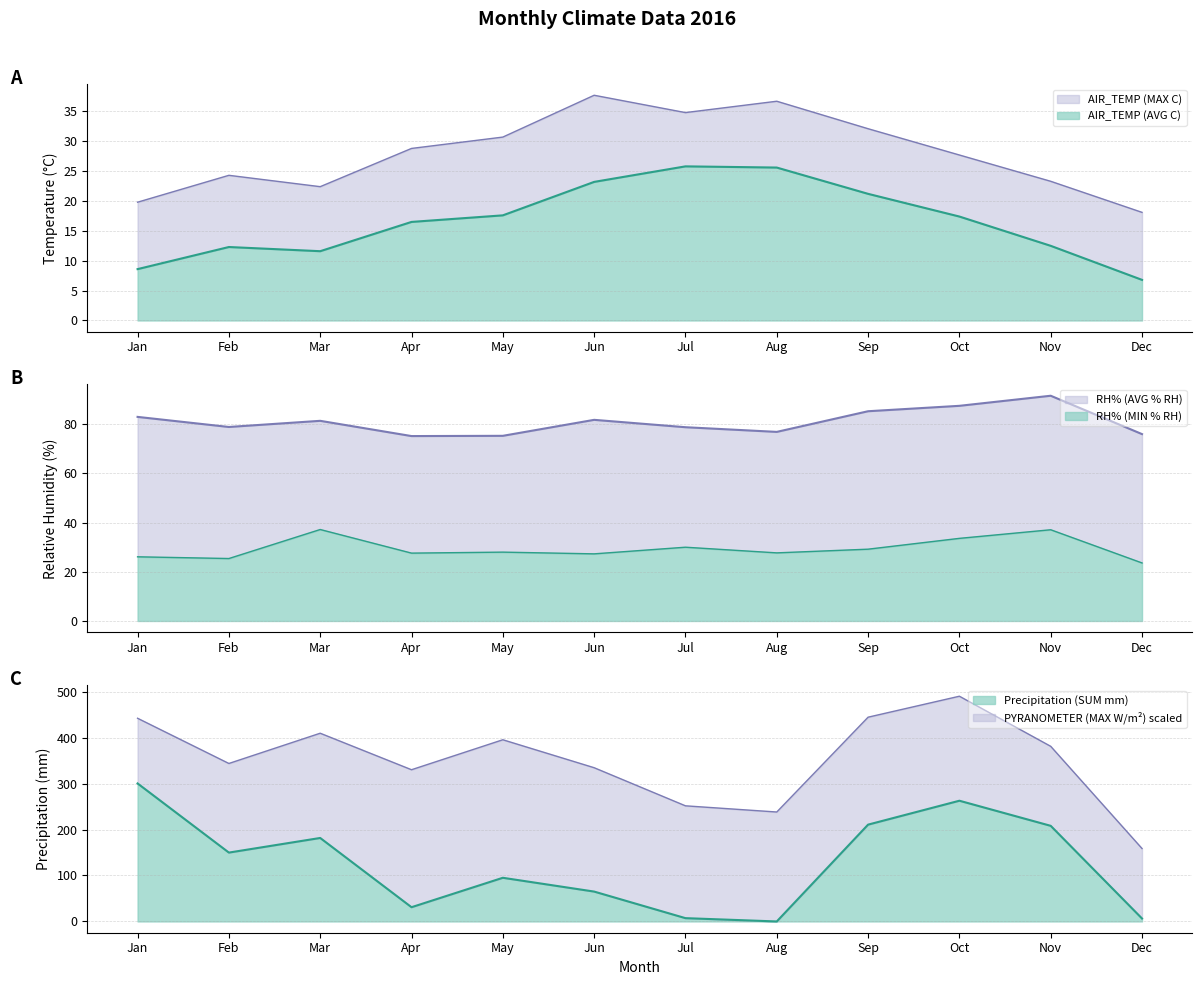

At which label does Precipitation (SUM mm) reach its peak?

Jan